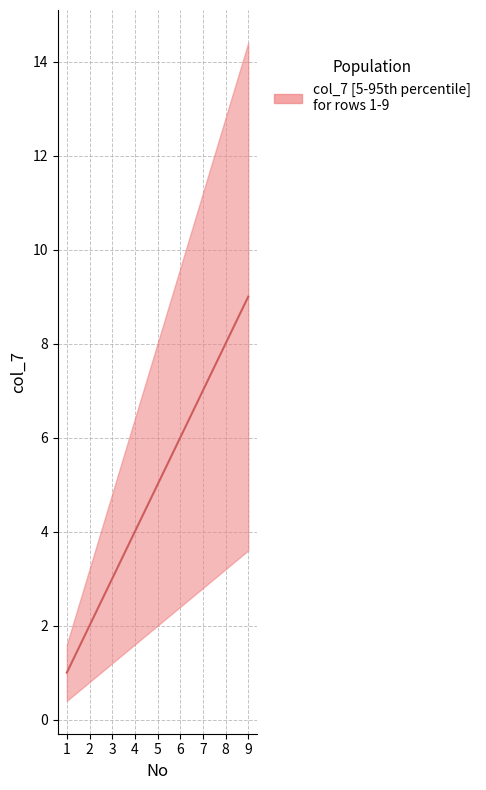

What is the difference between the maximum and minimum values?

8